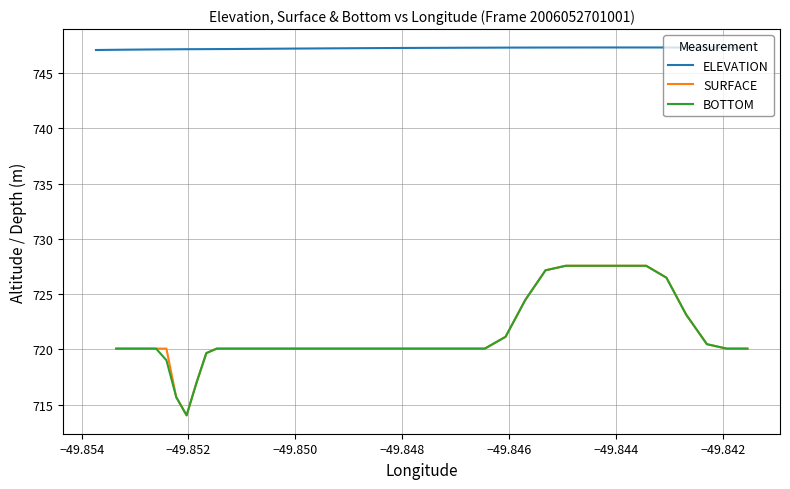

Does the chart display data point markers on the line(s)?

No